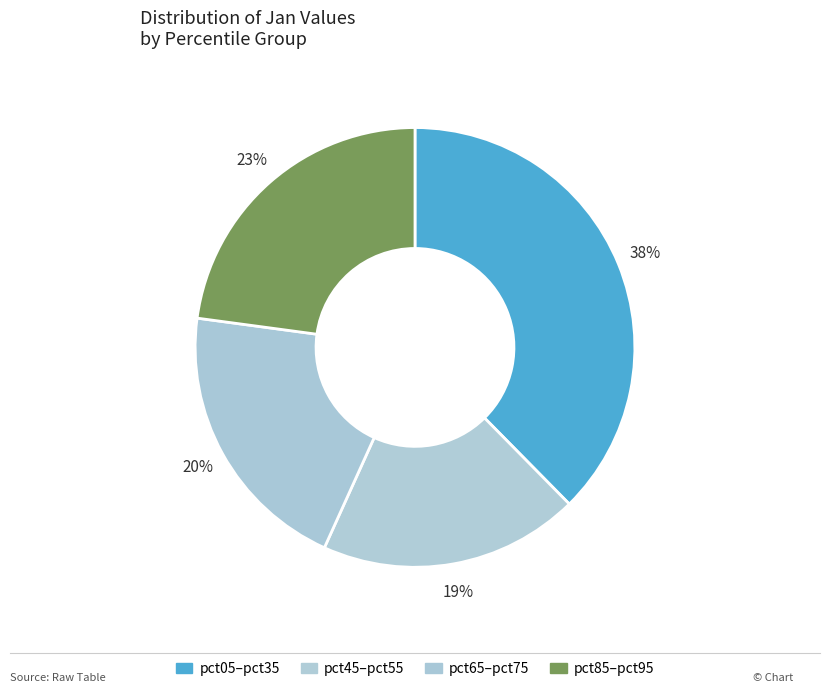

Count the number of slices in the pie.

4